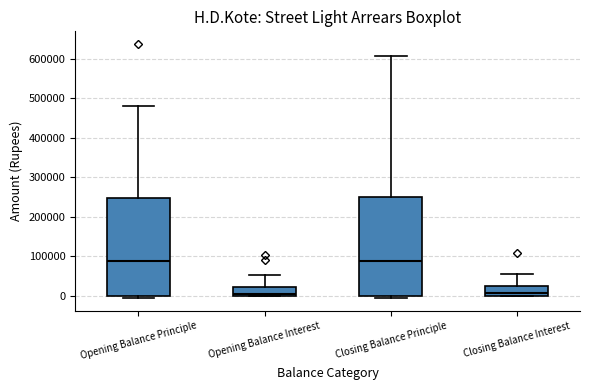

Reading left to right, transcribe this box plot: for each box, give where its median line is, the range the box spans, and where its two whiskers end, as read against the y-axis. The values are not printed on the chart, so give them approximately, as read against the axis.

Opening Balance Principle: median 90000, box 0 to 250000, whiskers -10000 to 480000
Opening Balance Interest: median 0 (just above the box's lower edge), box 0 to 20000, whiskers 0 to 50000
Closing Balance Principle: median 90000, box 0 to 250000, whiskers -10000 to 610000
Closing Balance Interest: median 10000, box 0 to 20000, whiskers 0 to 50000